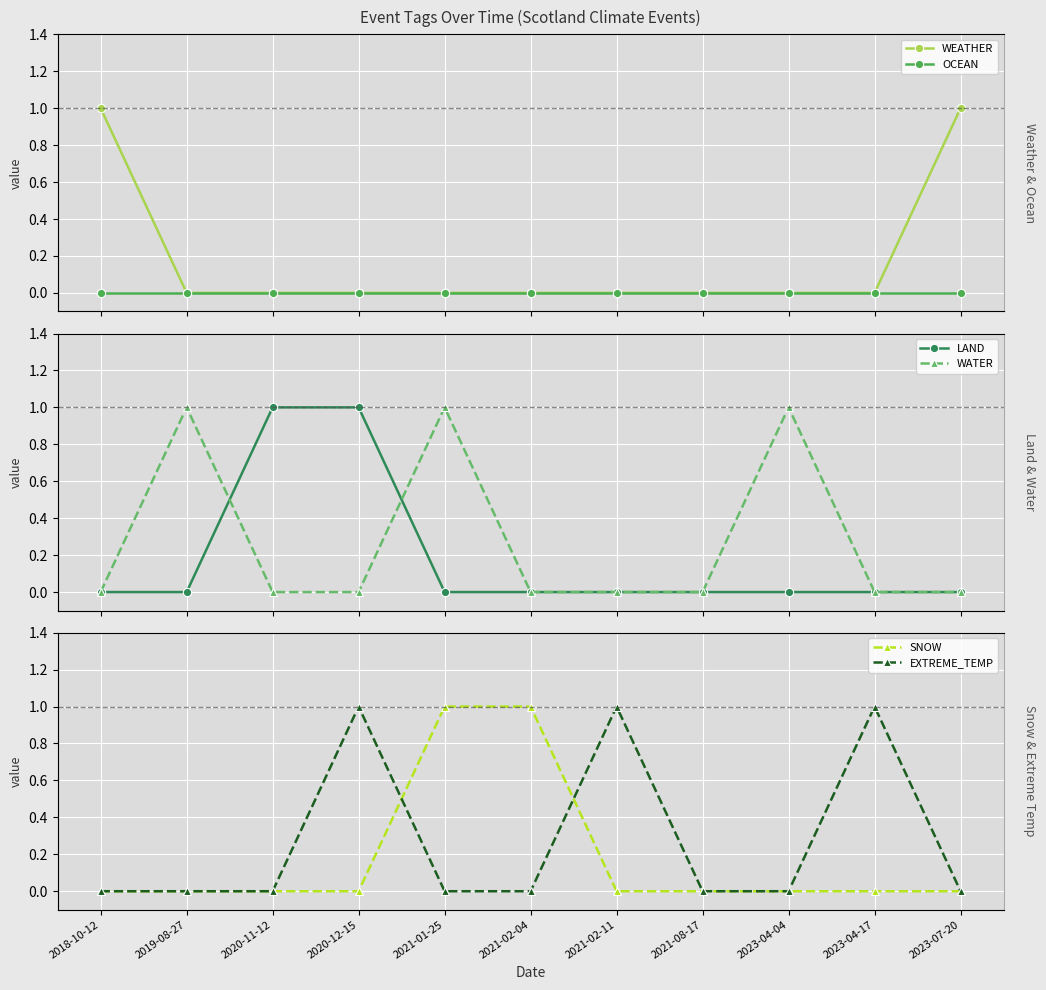

Where do WATER and EXTREME_TEMP first cross each other?

2020-12-15 and 2021-01-25